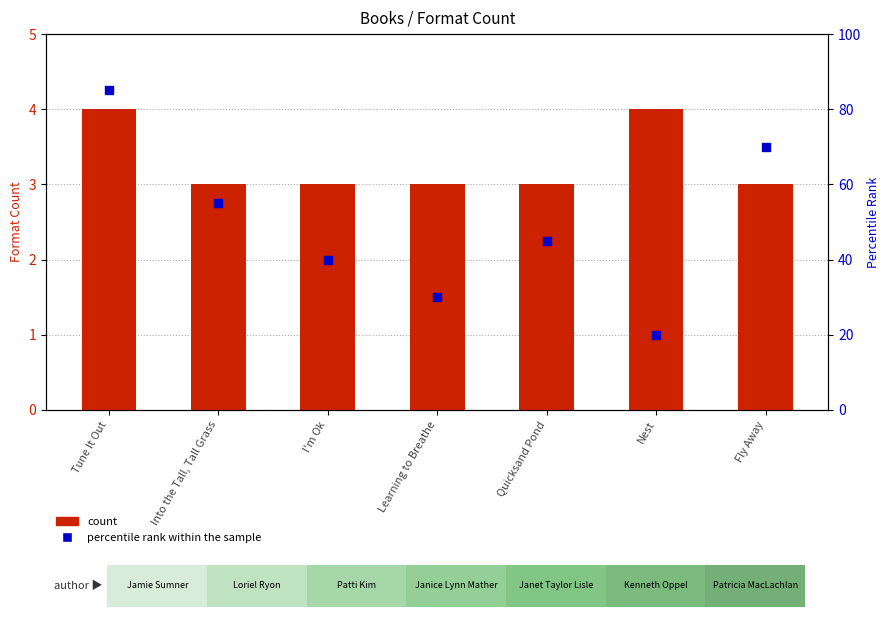

Which series has the widest spread of Y values?

percentile rank within the sample